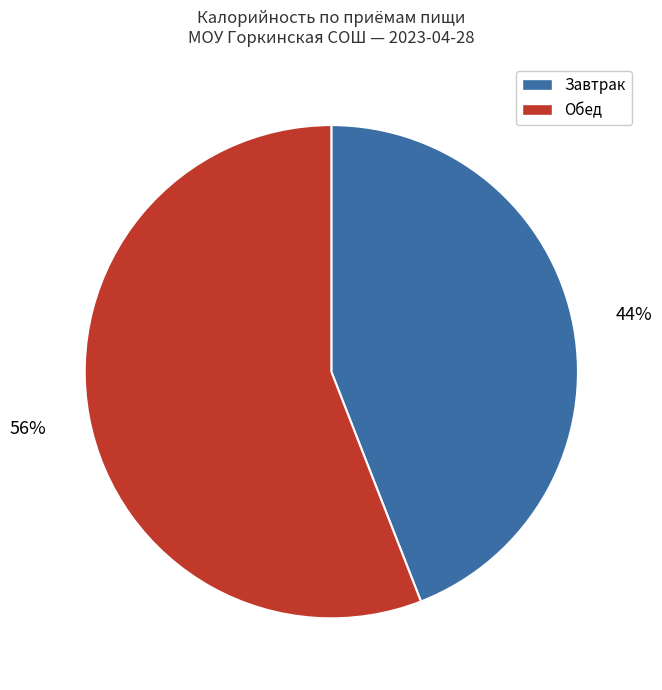

How many segments does this pie chart have?

2